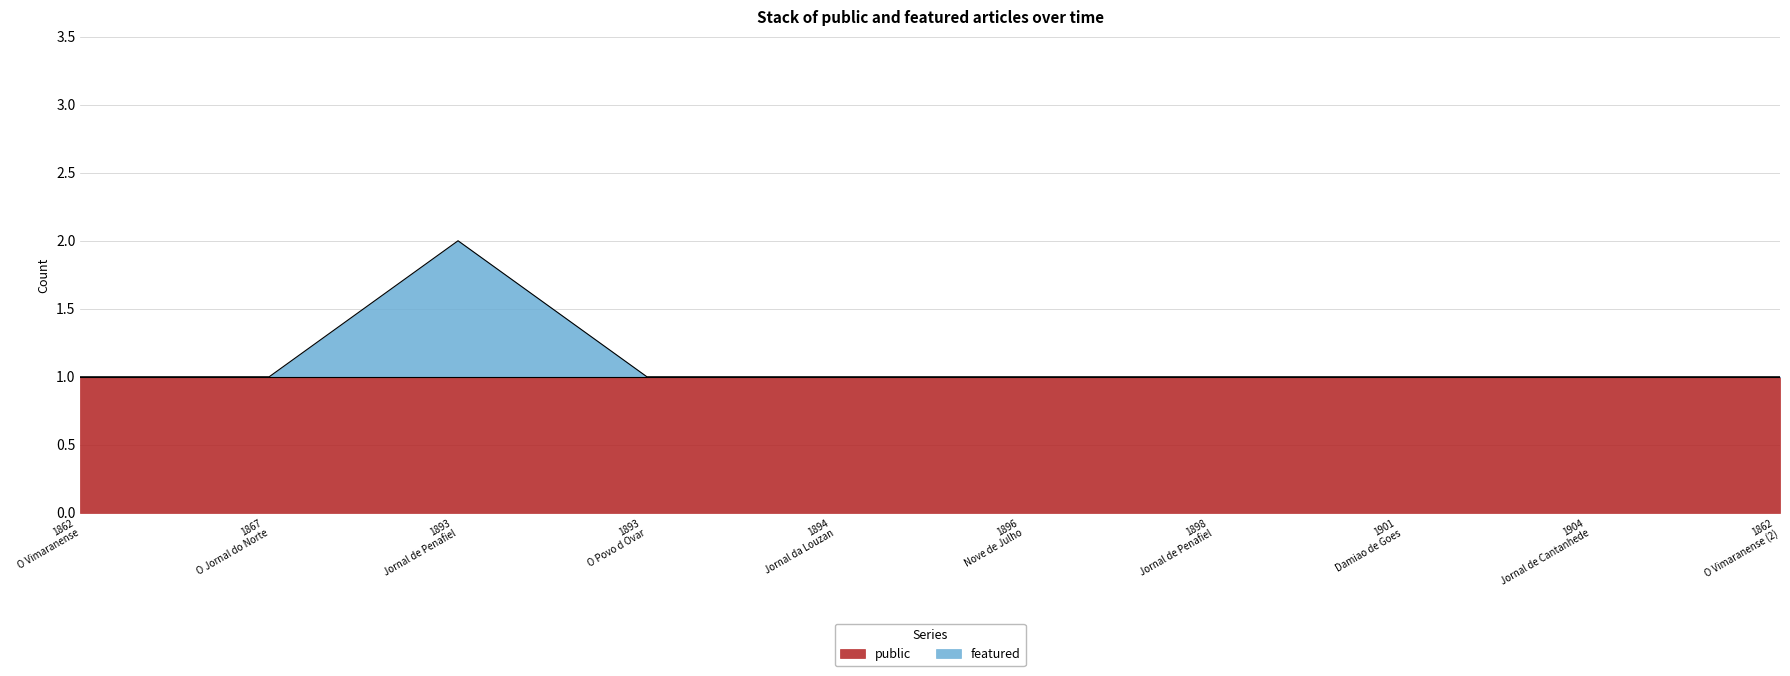

What is the difference between the maximum and minimum values?

1